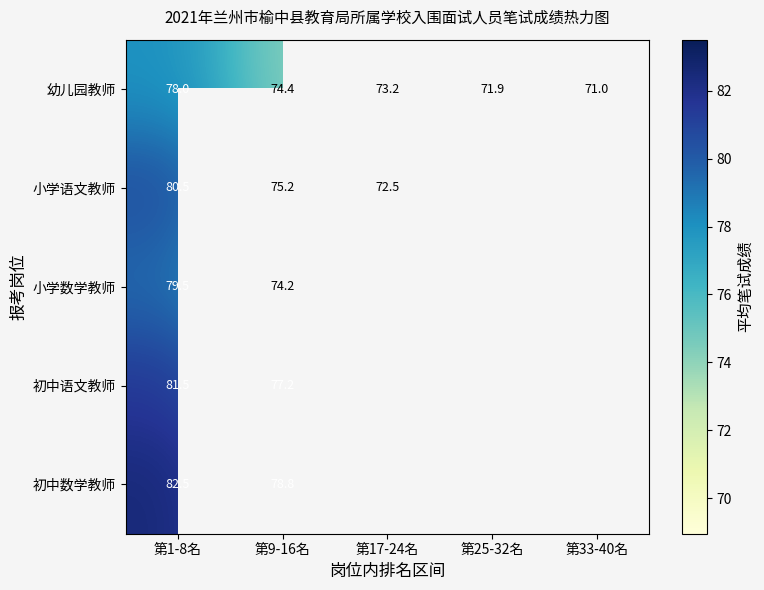

How many values in the 幼儿园教师 series exceed 73?

3